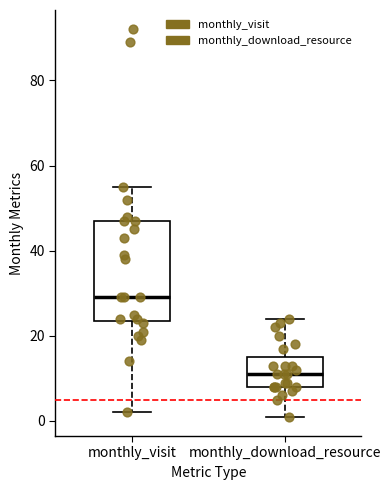

Which box has the lowest median line?

monthly_download_resource